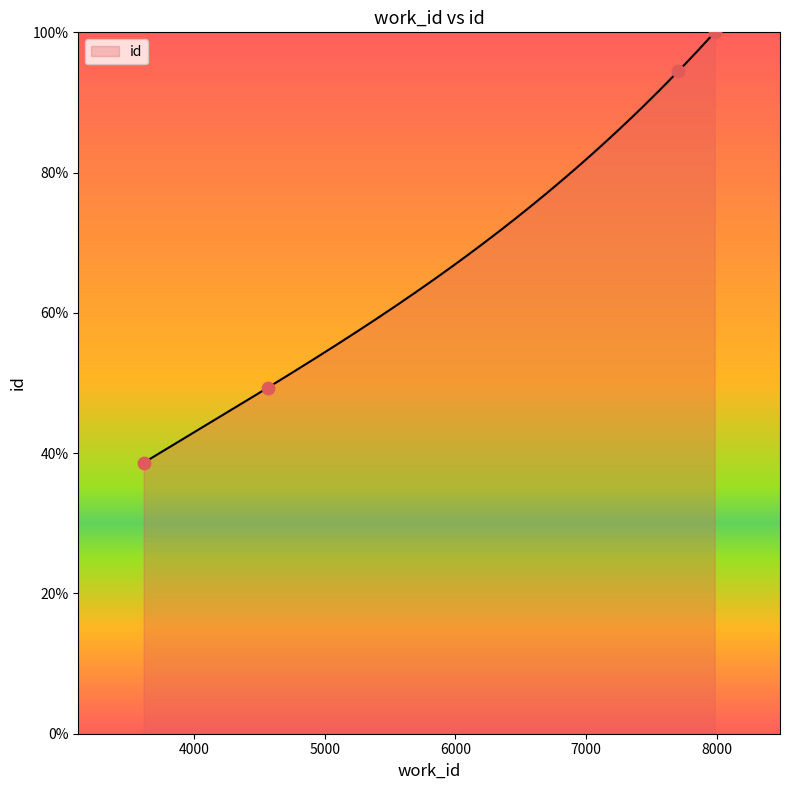

Approximately how many times larger is the value at 4564 compared to 7984?

0.5